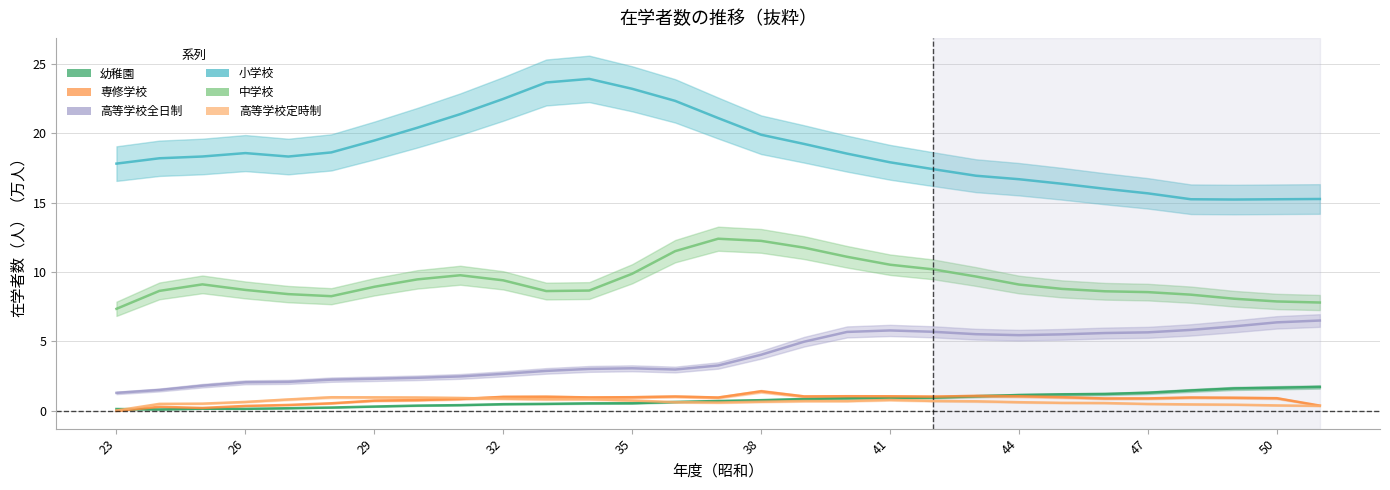

What is the average value of the 専修学校 series?

0.8